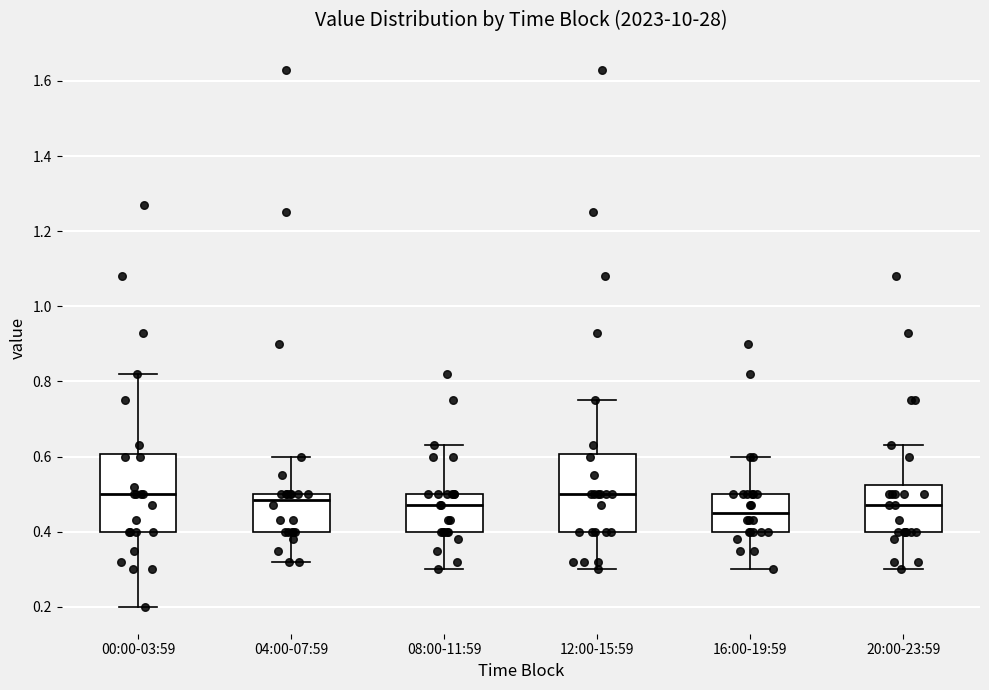

Reading left to right, read every box against the y-axis: the position of its median line, the range the box covers, and the ends of its whiskers. The values are not printed on the chart, so give them approximately, as read against the axis.

00:00-03:59: median 0.50, box 0.40 to 0.60, whiskers 0.20 to 0.82
04:00-07:59: median 0.48, box 0.40 to 0.50, whiskers 0.32 to 0.60
08:00-11:59: median 0.48, box 0.40 to 0.50, whiskers 0.30 to 0.64
12:00-15:59: median 0.50, box 0.40 to 0.60, whiskers 0.30 to 0.76
16:00-19:59: median 0.46, box 0.40 to 0.50, whiskers 0.30 to 0.60
20:00-23:59: median 0.48, box 0.40 to 0.52, whiskers 0.30 to 0.64